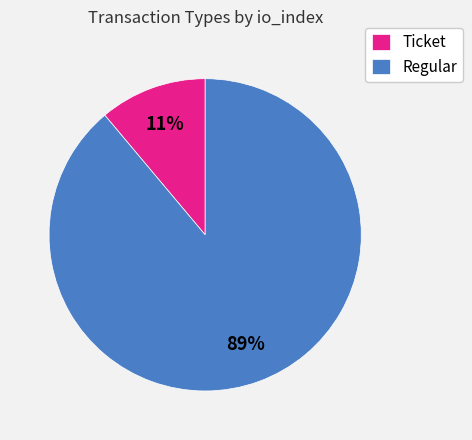

Rank the categories by value from highest to lowest.

Regular, Ticket